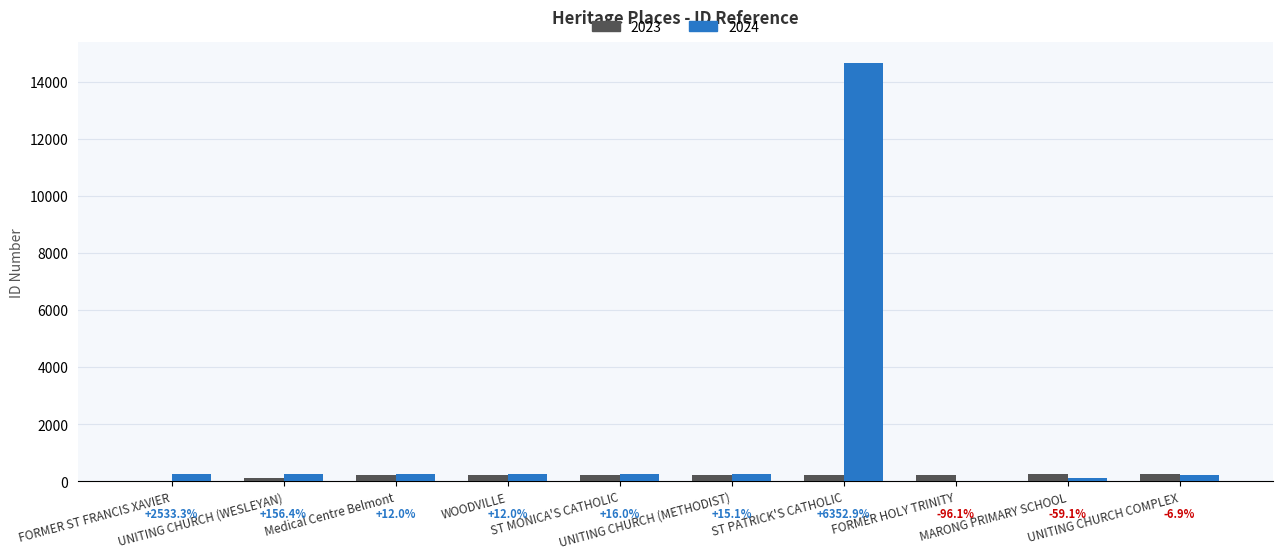

Where is 2023 nearest to the value 120?

UNITING CHURCH (WESLEYAN)